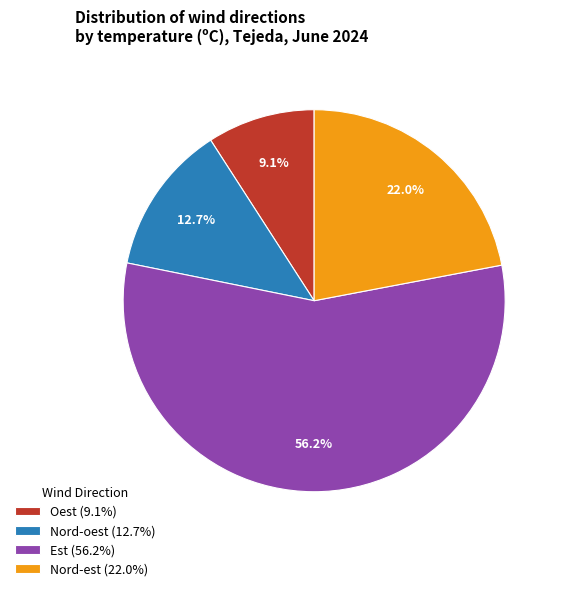

Which category has the smallest portion of the pie?

Oest (9.1%)